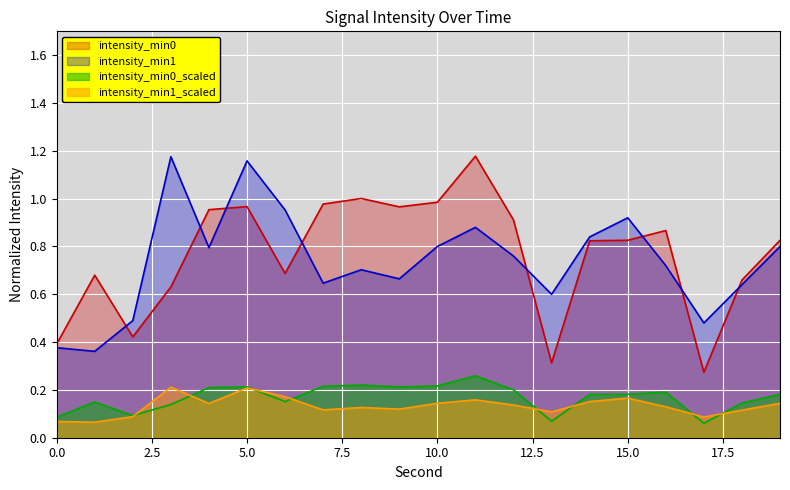

At 10.0, list the series in order from largest to smallest.

intensity_min0, intensity_min1, intensity_min0_scaled, intensity_min1_scaled